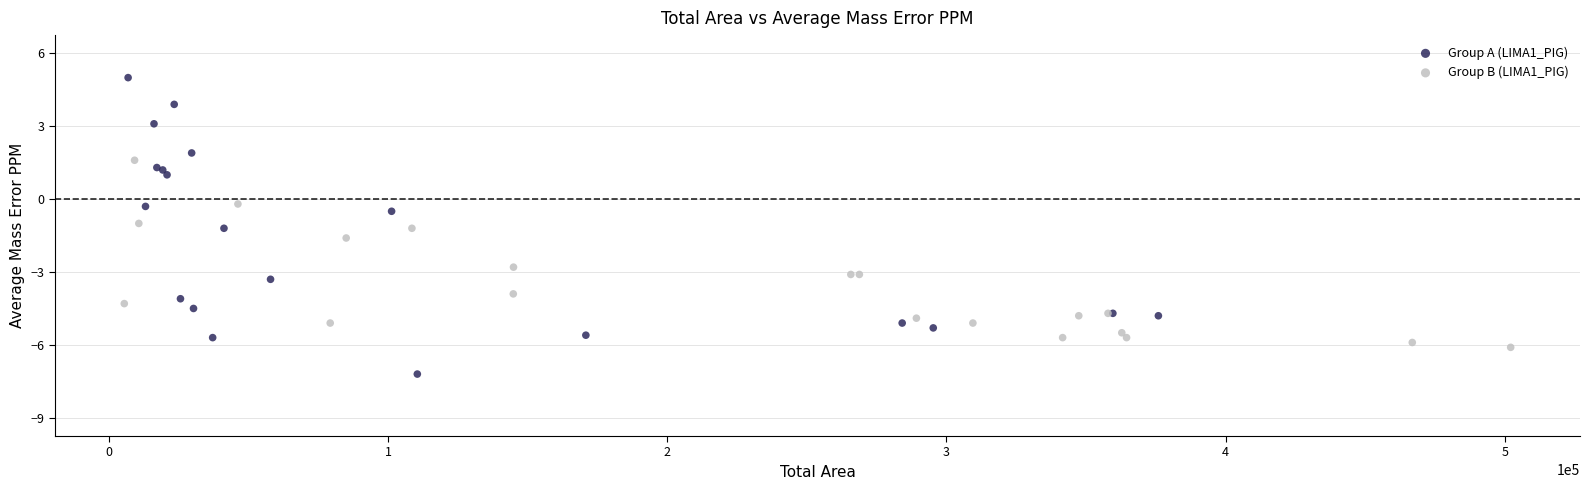

Which series reaches the minimum Y coordinate?

Group A (LIMA1_PIG)